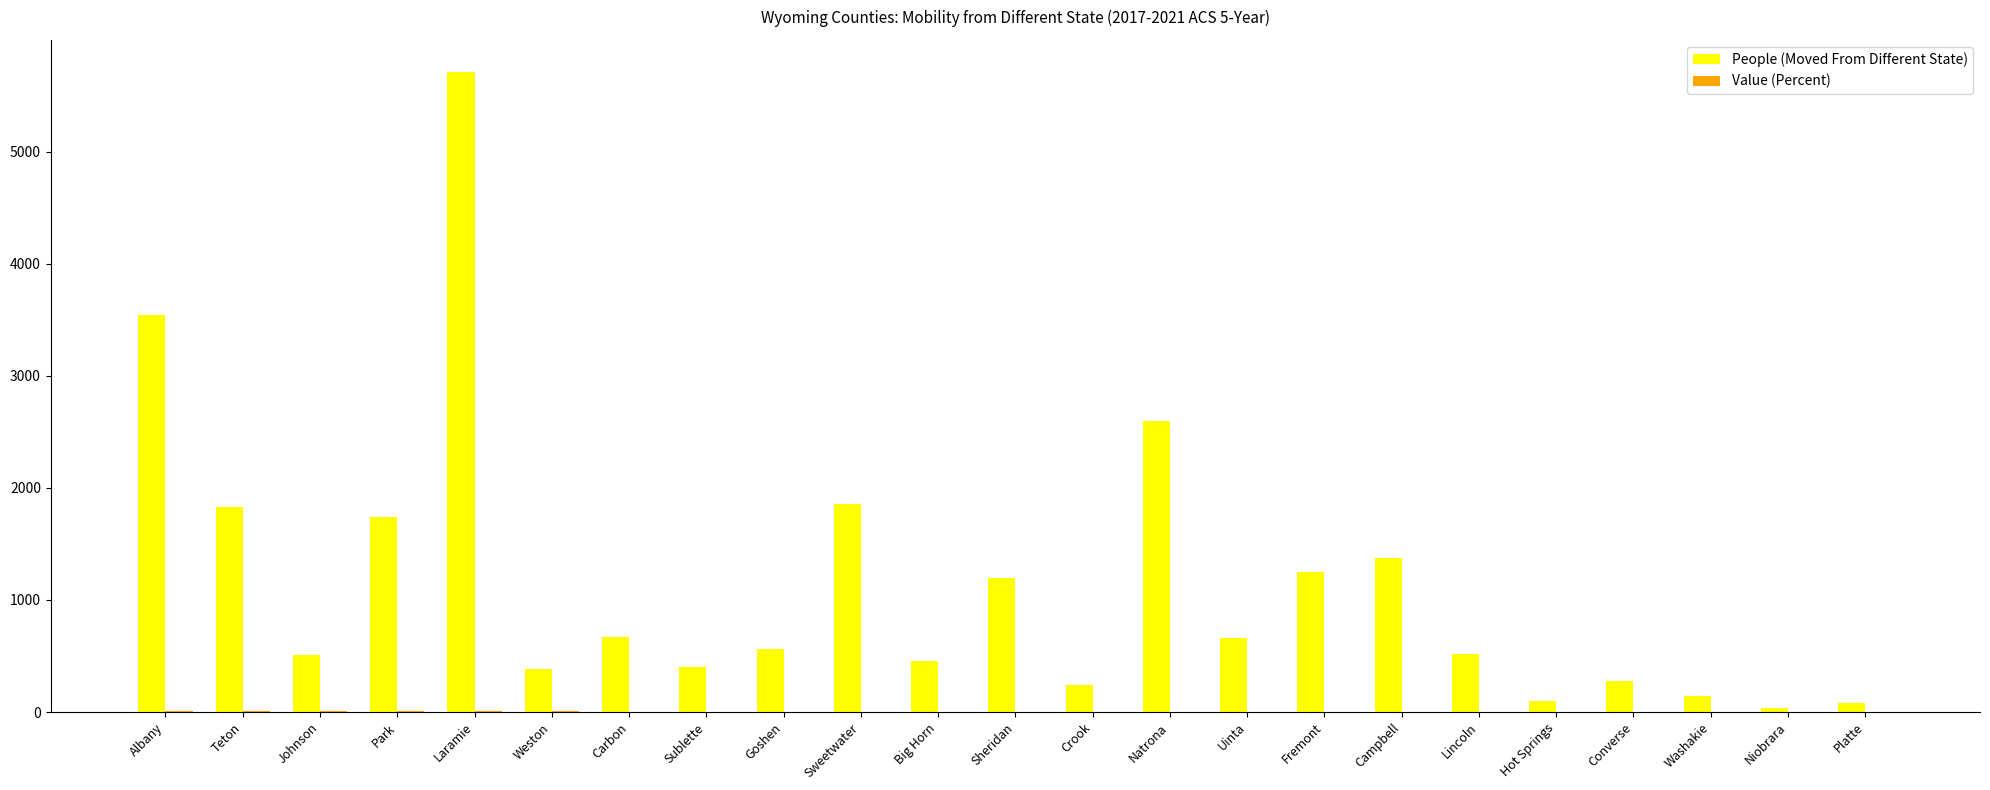

How many groups of bars are there?

23